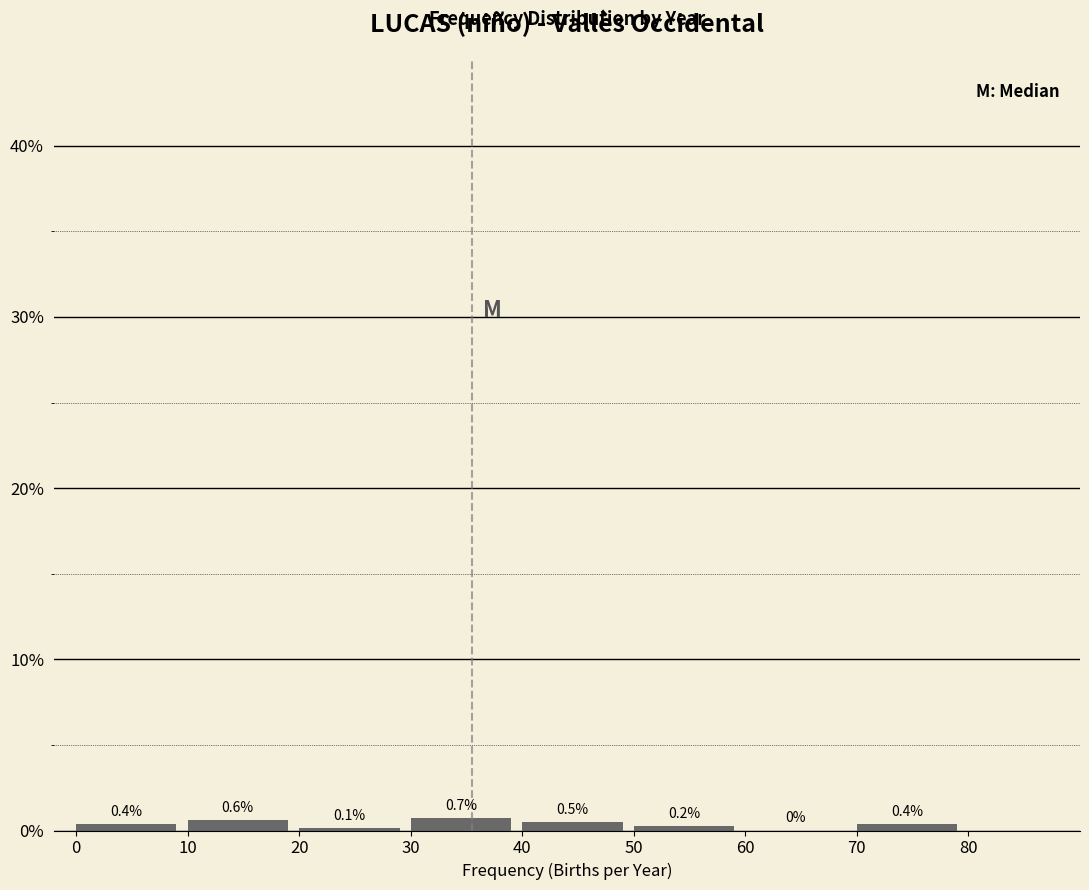

Reading left to right, transcribe this chart: for each bar, give the range it covers on the x-axis and its height.

0 to 10: 0.4
10 to 20: 0.6
20 to 30: 0.1
30 to 40: 0.7
40 to 50: 0.5
50 to 60: 0.2
60 to 70: 0.0
70 to 80: 0.4